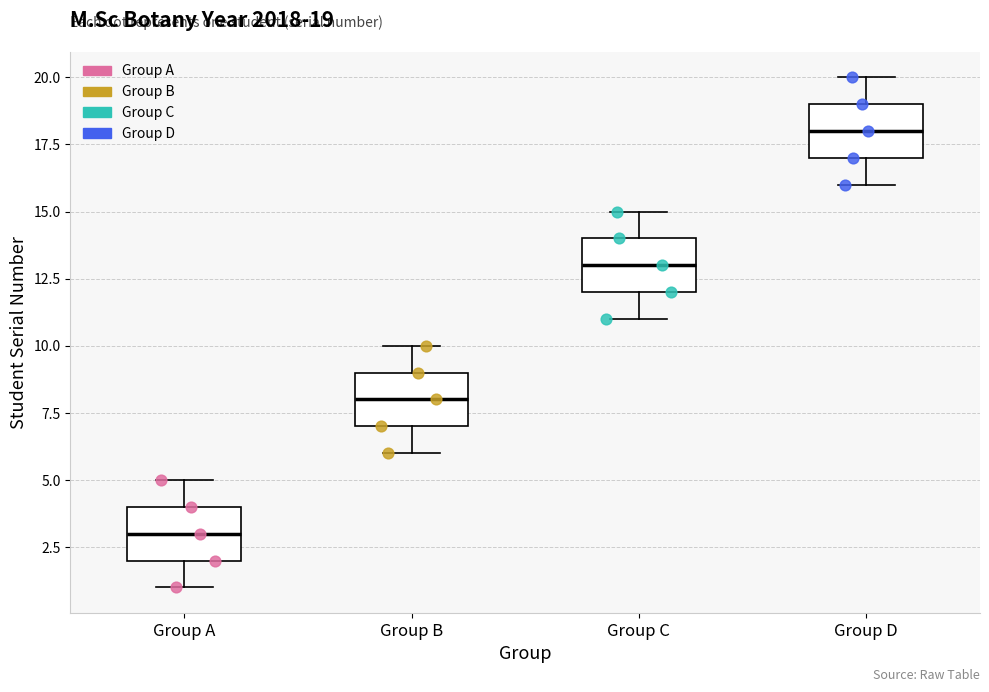

Which box's median line is the highest?

Group D